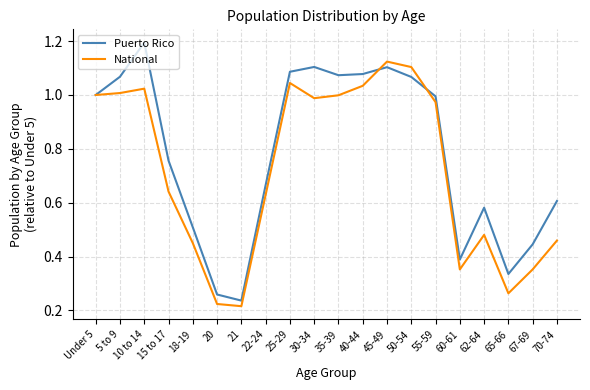

The value of Puerto Rico at 21 is 0.3. True or false?

False